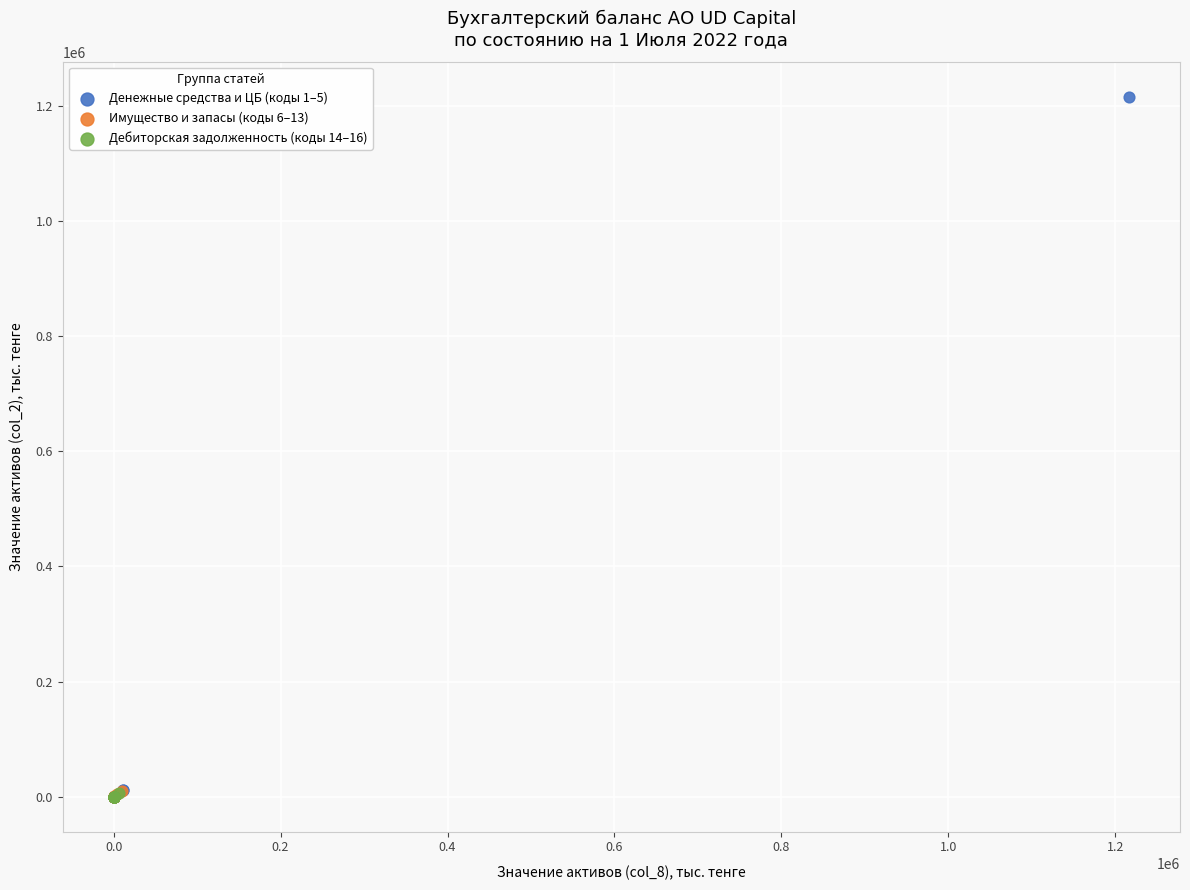

Which series has the widest spread of Y values?

Денежные средства и ЦБ (коды 1–5)